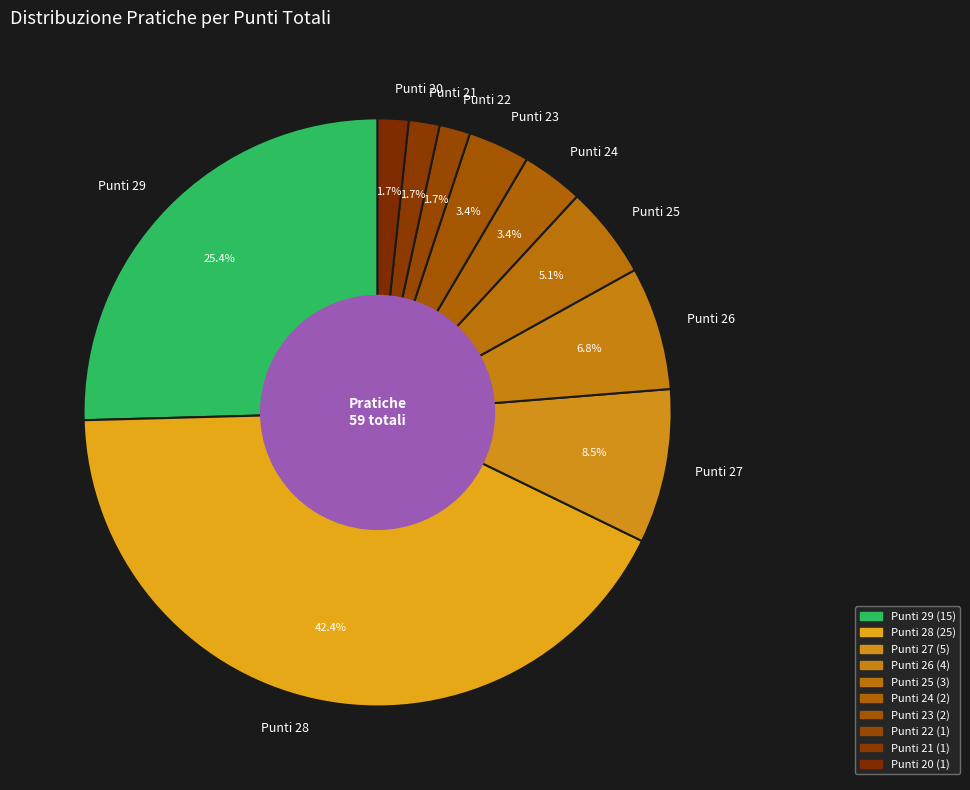

Which has a higher value, Punti 27 or Punti 21?

Punti 27